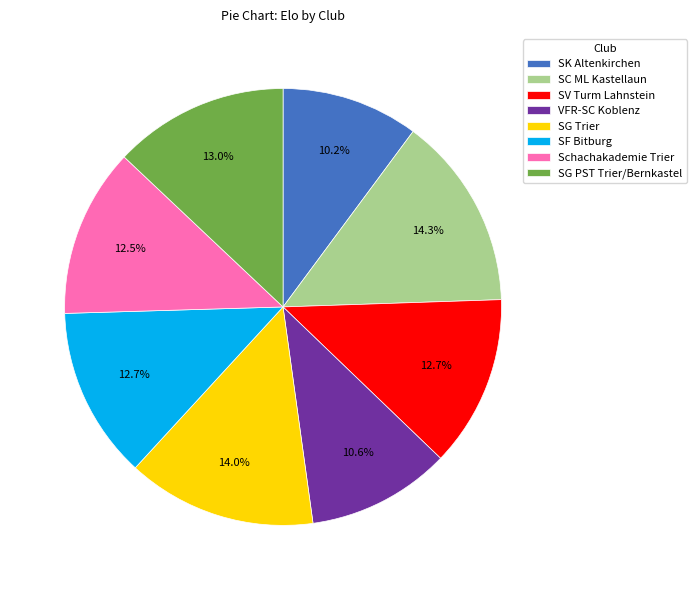

Is SC ML Kastellaun the majority of the pie?

No